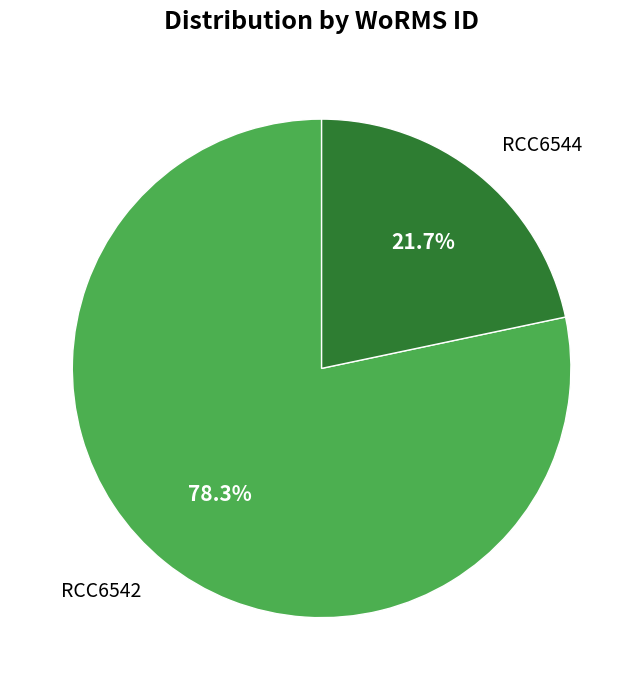

Is the sum of RCC6542 and RCC6544 greater than half?

Yes